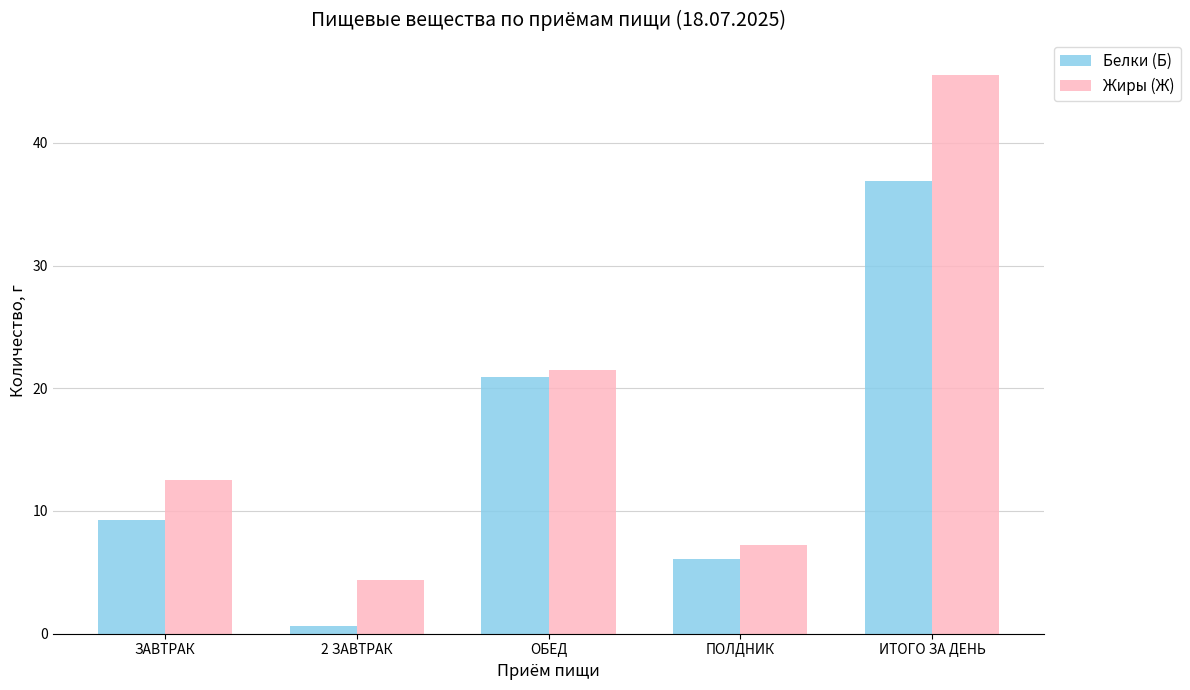

At which label does Жиры (Ж) reach its minimum?

2 ЗАВТРАК